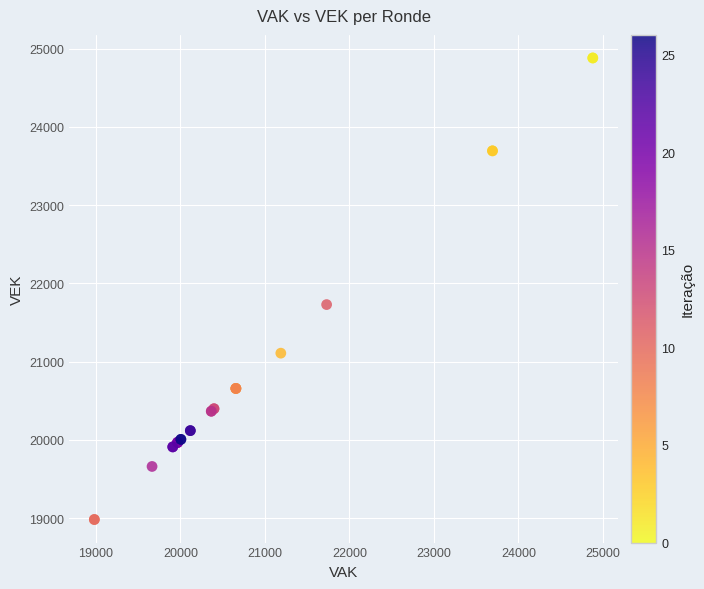

What Y value in the scatter plot is closest to 21930?

21728